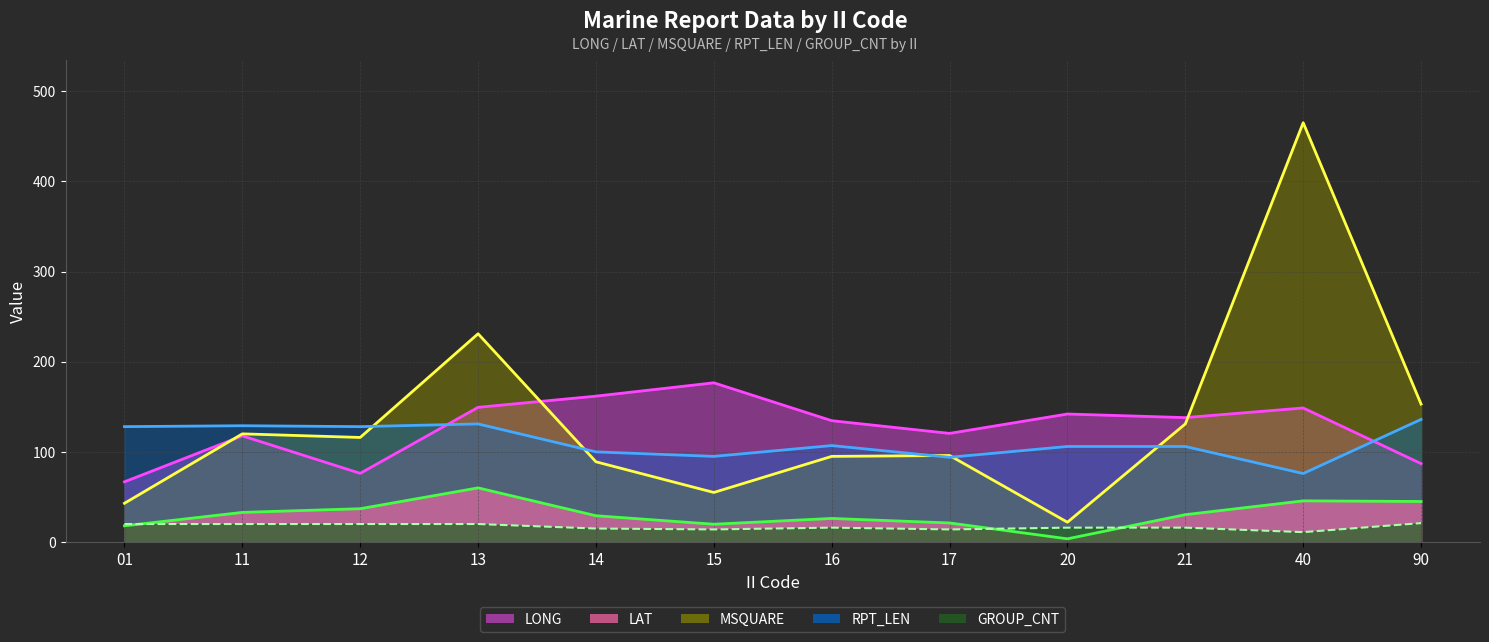

Which series ends up on top after the final intersection of LONG and MSQUARE?

MSQUARE